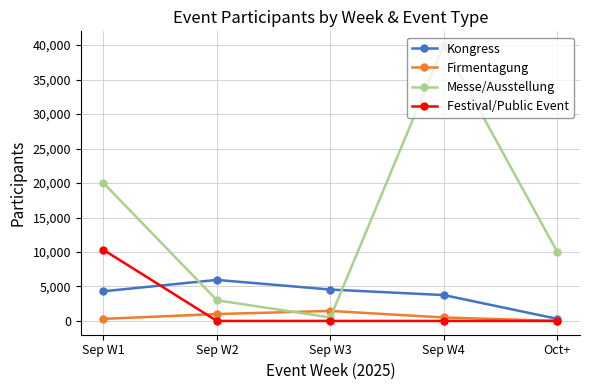

The Festival/Public Event series shows -6328 at Oct+. True or false?

False